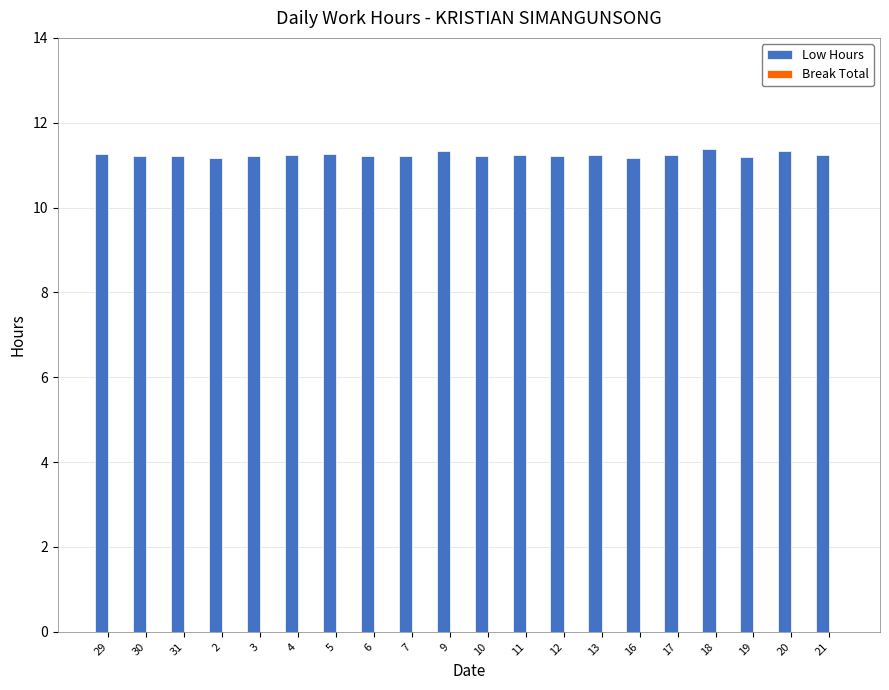

The value at 10 is 16.2. True or false?

False